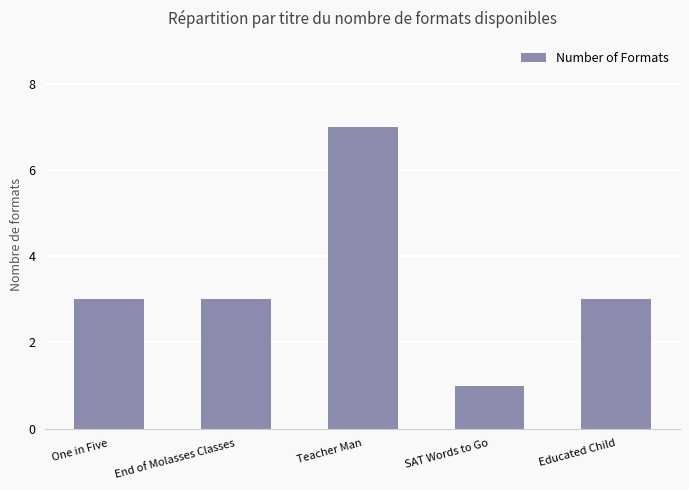

Between End of Molasses Classes and SAT Words to Go, which is larger?

End of Molasses Classes